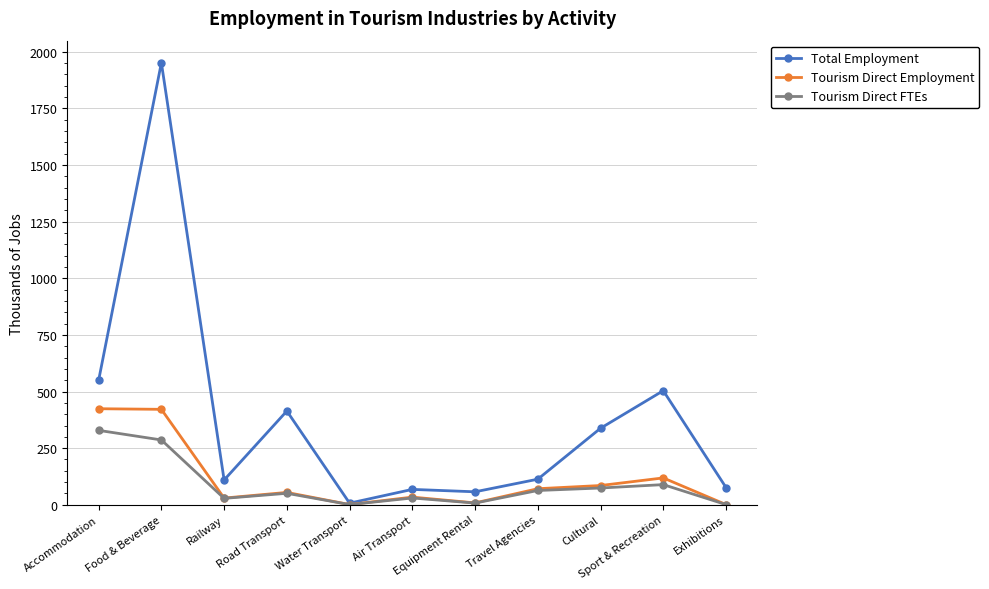

How many lines are shown in the chart?

3